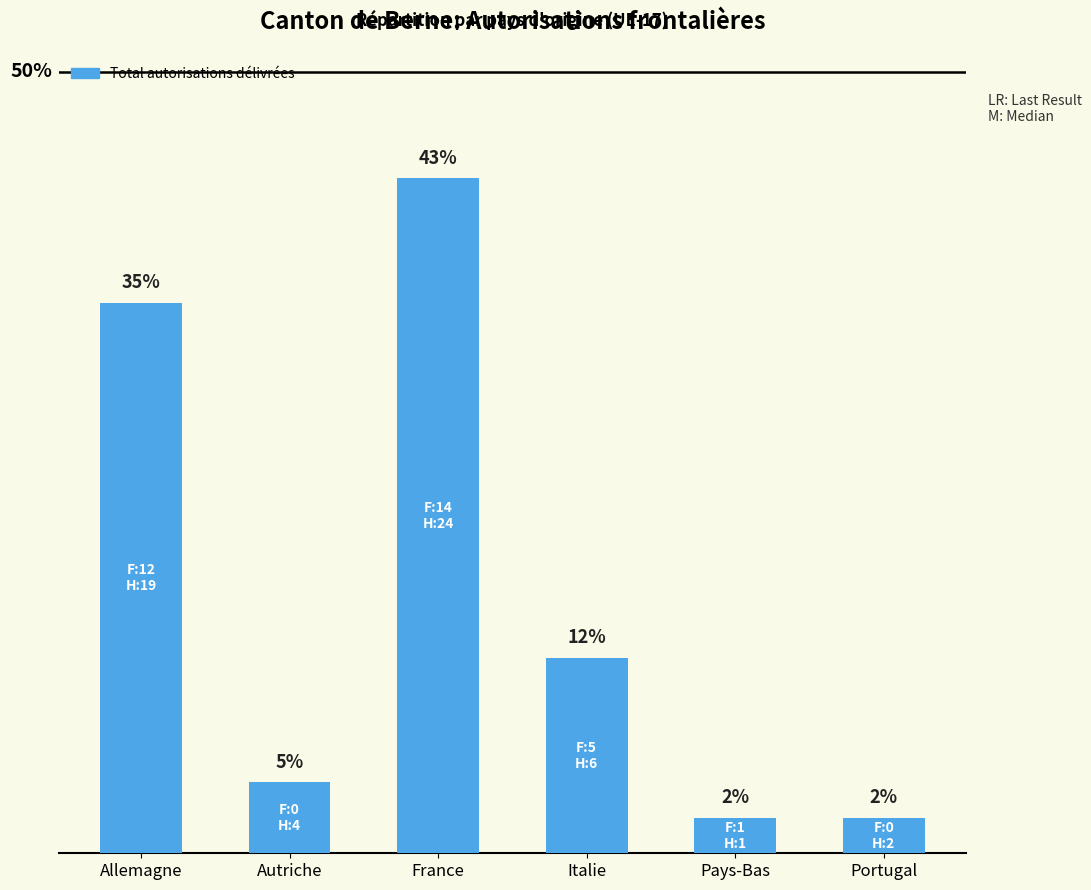

Are the bars horizontal?

No